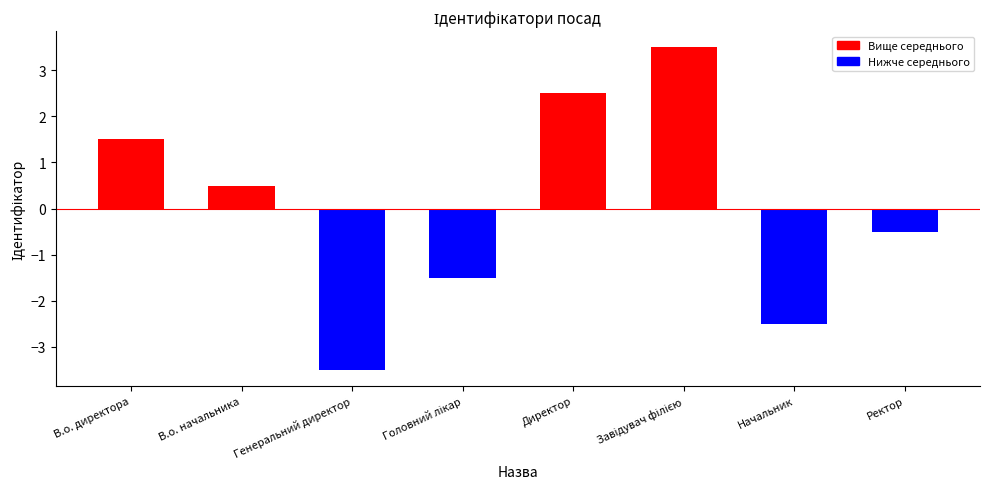

Reading left to right, extract all data points from this chart.

1.5	0.5	-3.5	-1.5	2.5	3.5	-2.5	-0.5